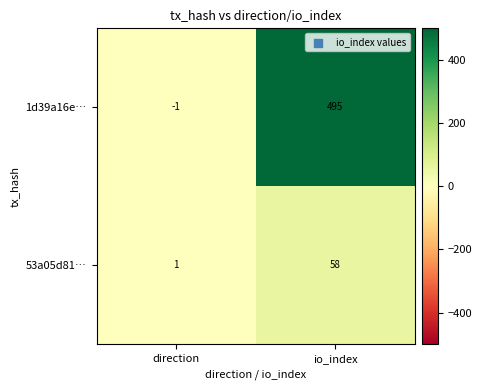

Where is 53a05d81… nearest to the value 29?

direction